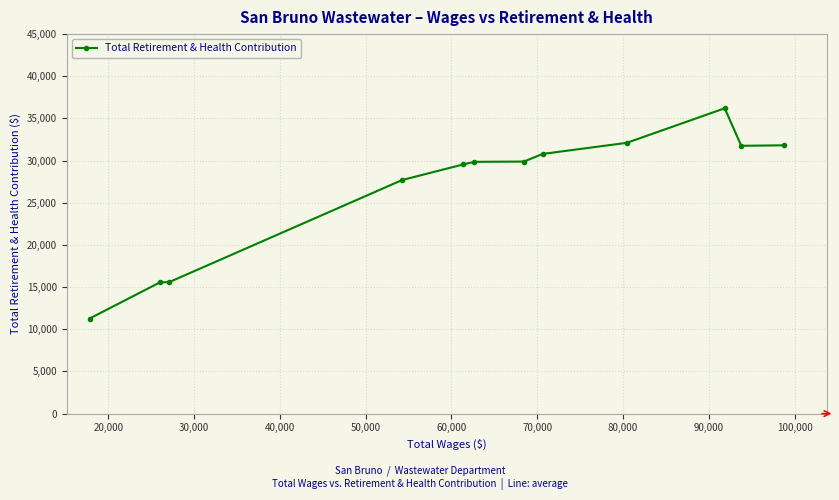

True or false: there are more than 0 points higher than both neighbors.

True